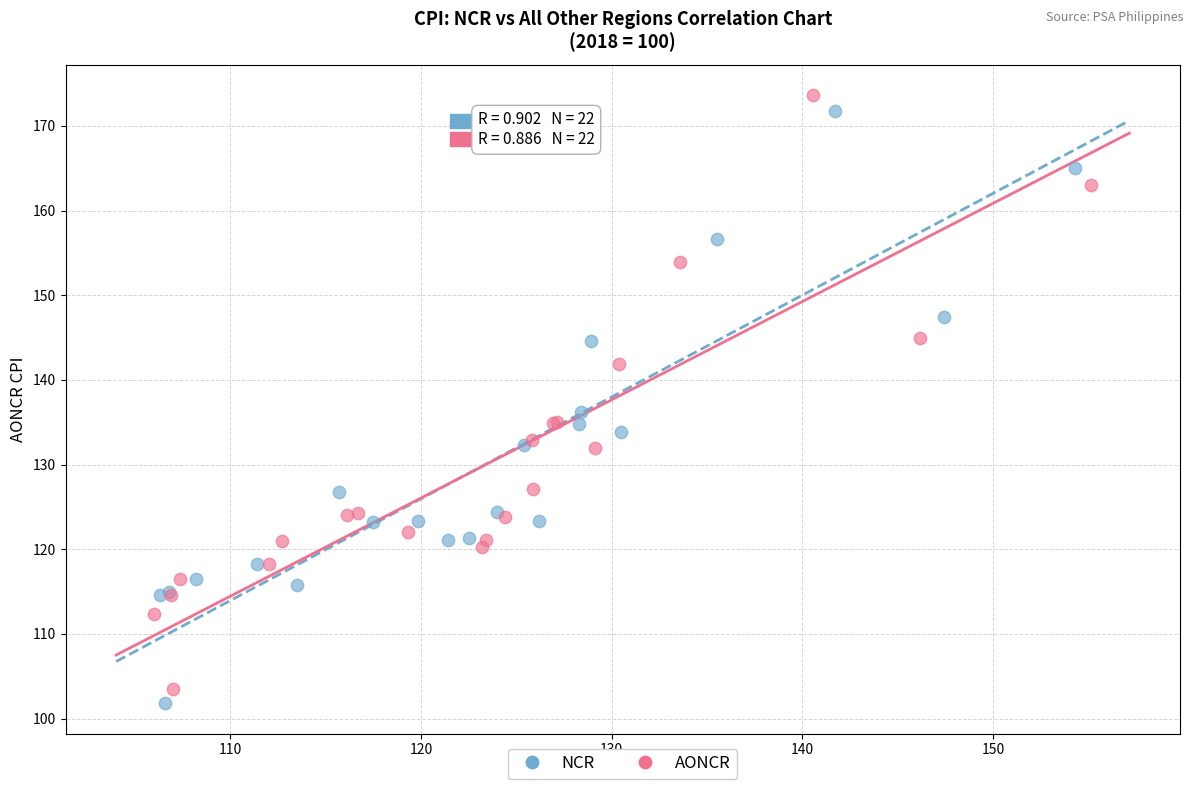

Which series reaches the maximum Y coordinate?

AONCR